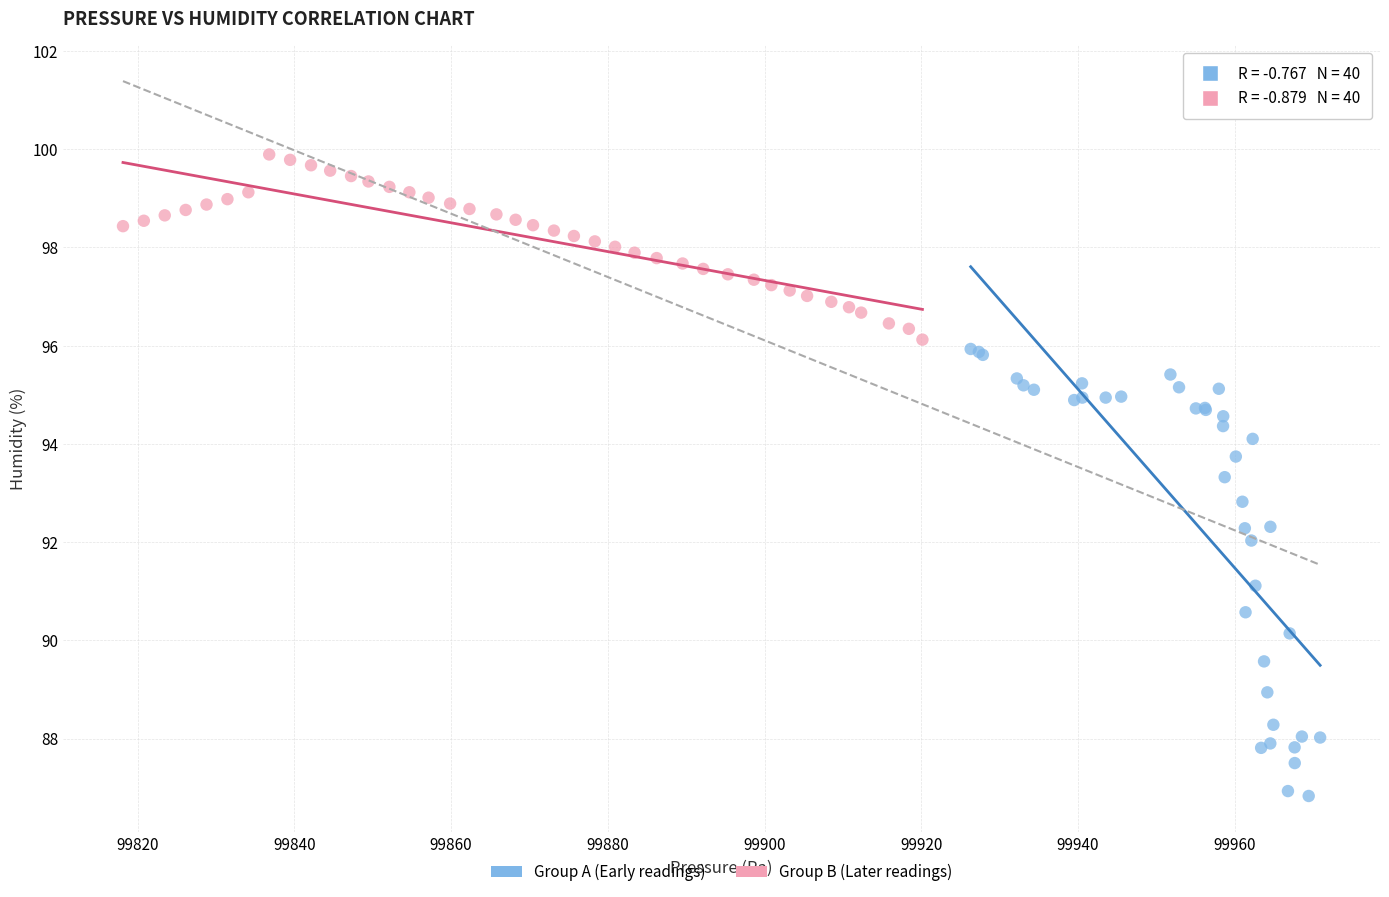

What are all the series names shown in the legend?

Group A (Early readings), Group B (Later readings)